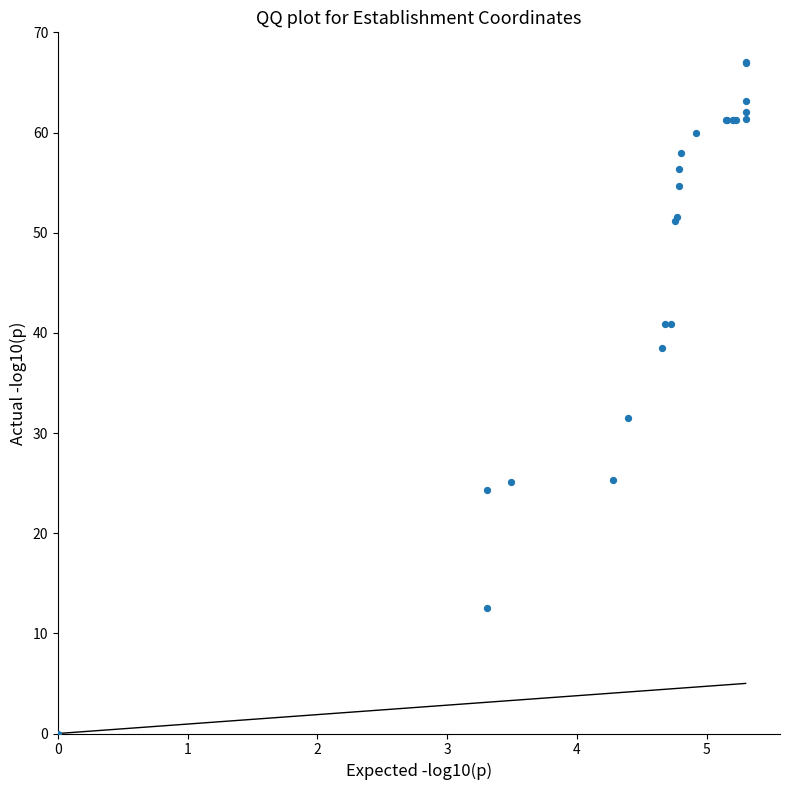

What Y value in the scatter plot is closest to 33?

31.5